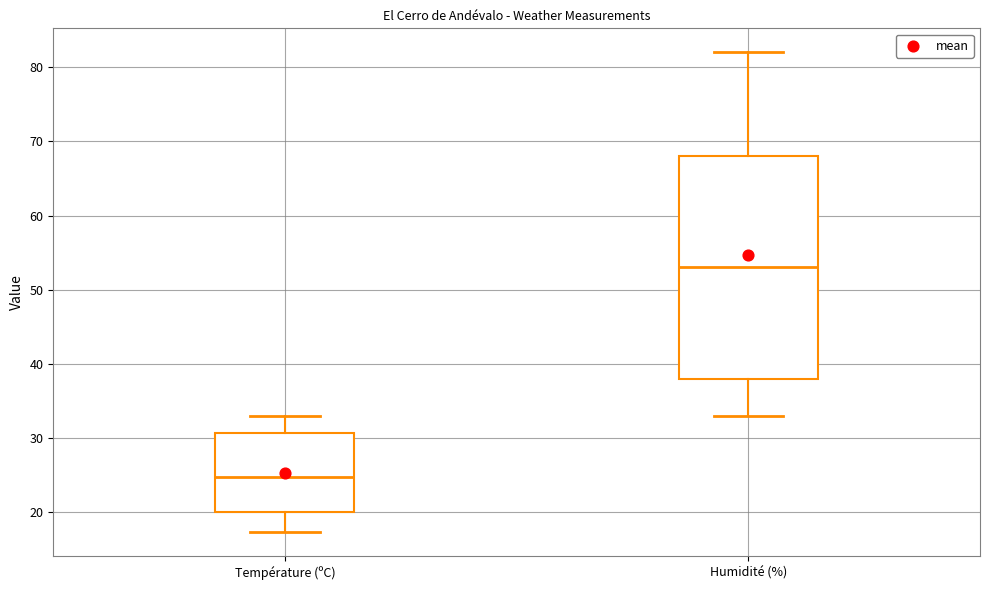

Reading left to right, read every box against the y-axis: the position of its median line, the range the box covers, and the ends of its whiskers. The values are not printed on the chart, so give them approximately, as read against the axis.

Température (ºC): median 25, box 20 to 31, whiskers 17 to 33
Humidité (%): median 53, box 38 to 68, whiskers 33 to 82